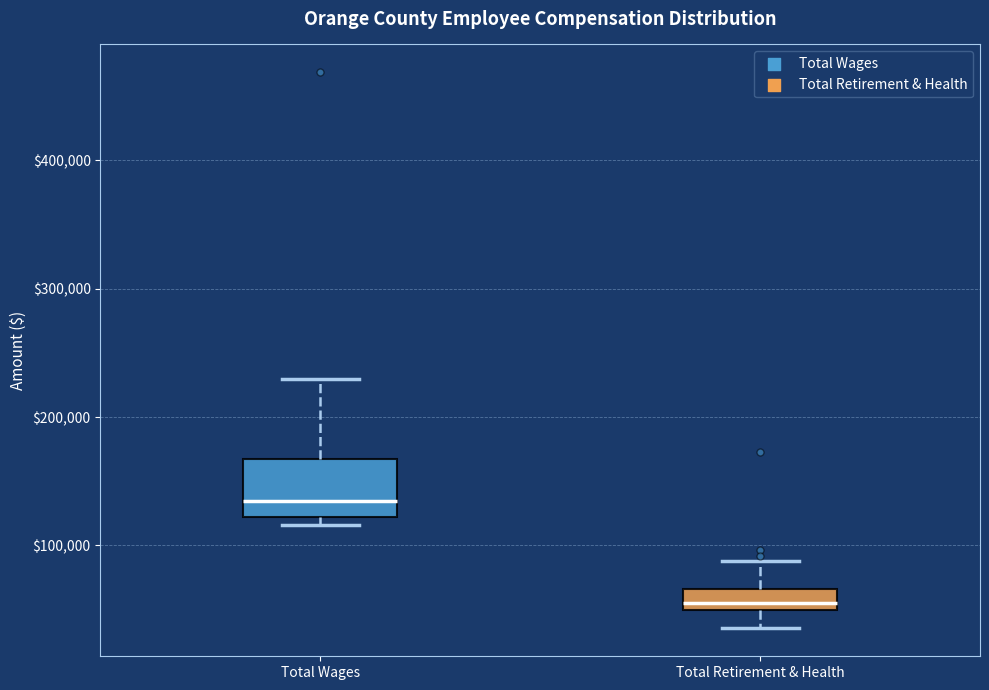

Reading left to right, transcribe this box plot: for each box, give where its median line is, the range the box spans, and where its two whiskers end, as read against the y-axis. The values are not printed on the chart, so give them approximately, as read against the axis.

Total Wages: median 130000, box 120000 to 170000, whiskers 120000 (just below the box's lower edge) to 230000
Total Retirement & Health: median 50000 (just above the box's lower edge), box 50000 to 70000, whiskers 40000 to 90000